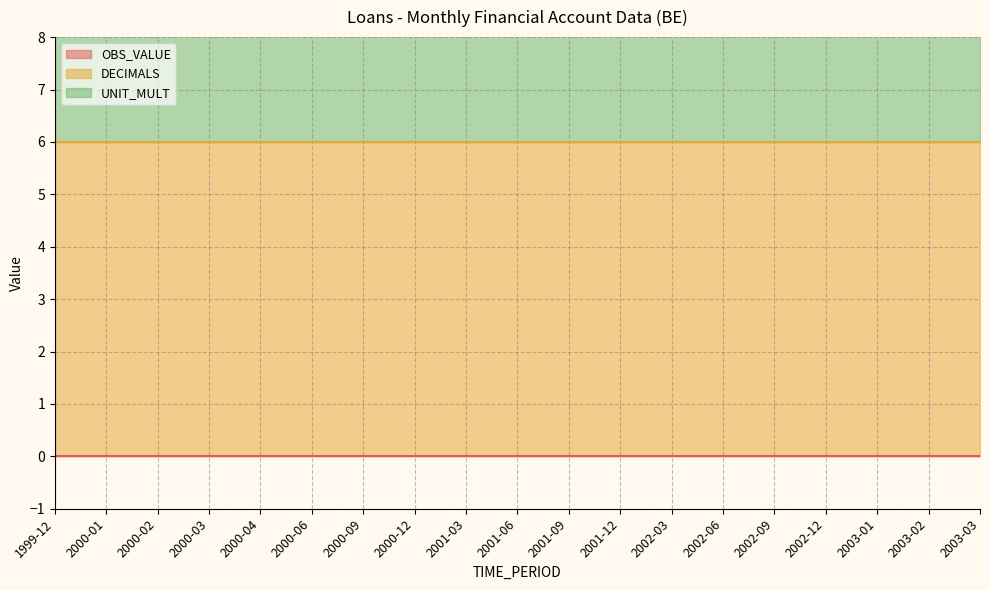

True or false: UNIT_MULT and OBS_VALUE cross at least once.

False